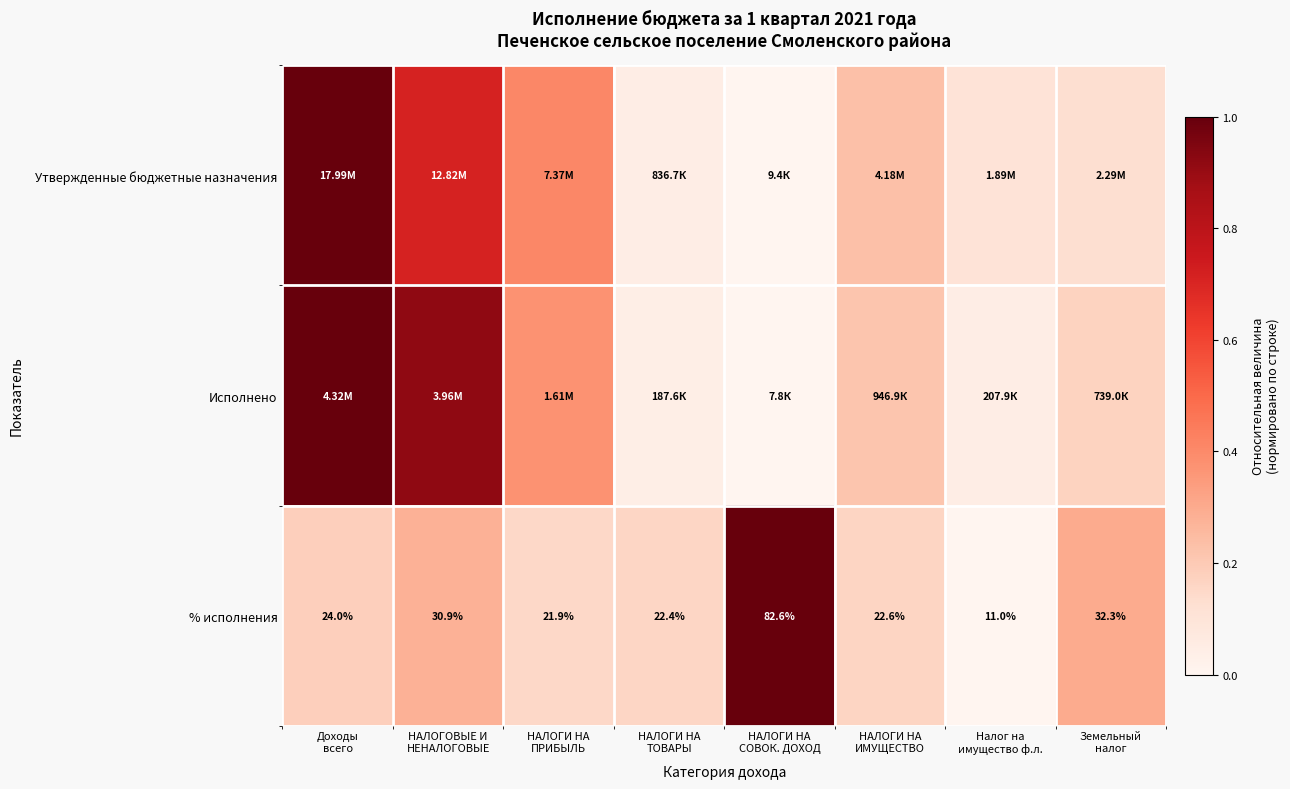

How many data points in % исполнения are less than 24?

4